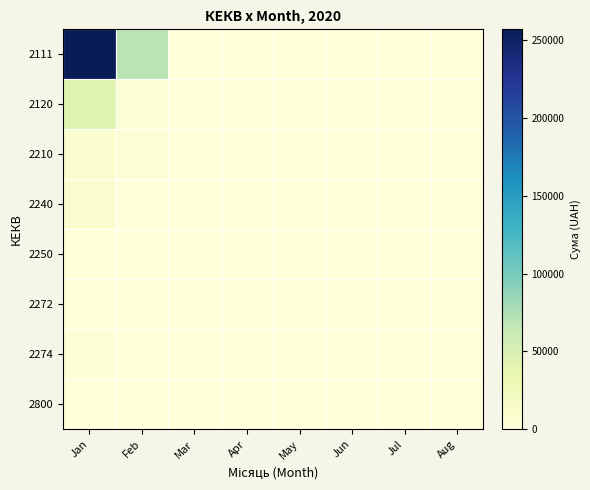

At which category is the sum across all series the highest?

Jan